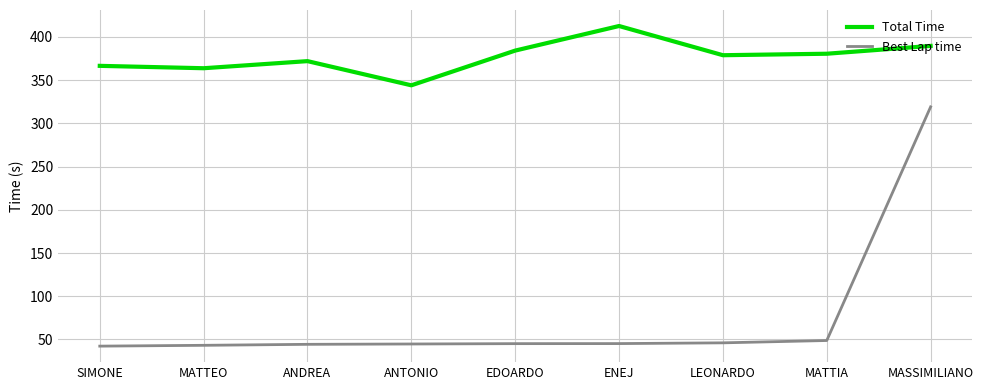

True or false: Best Lap time and Total Time cross at least once.

False